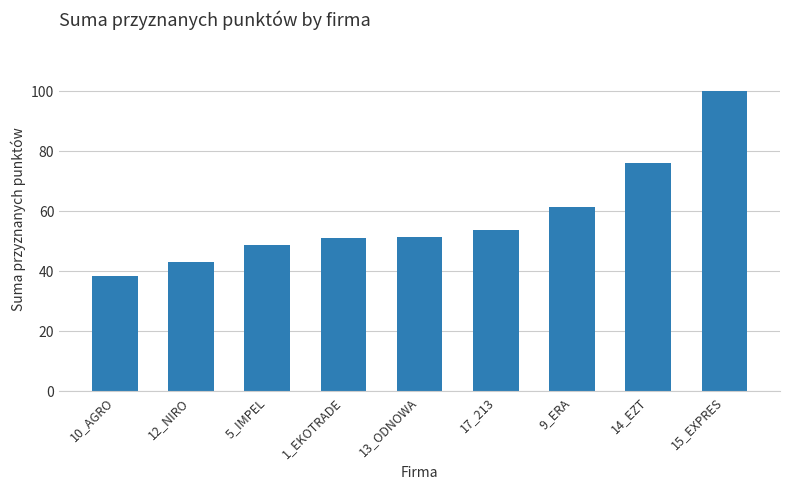

What is the approximate value at 1_EKOTRADE?

51.0